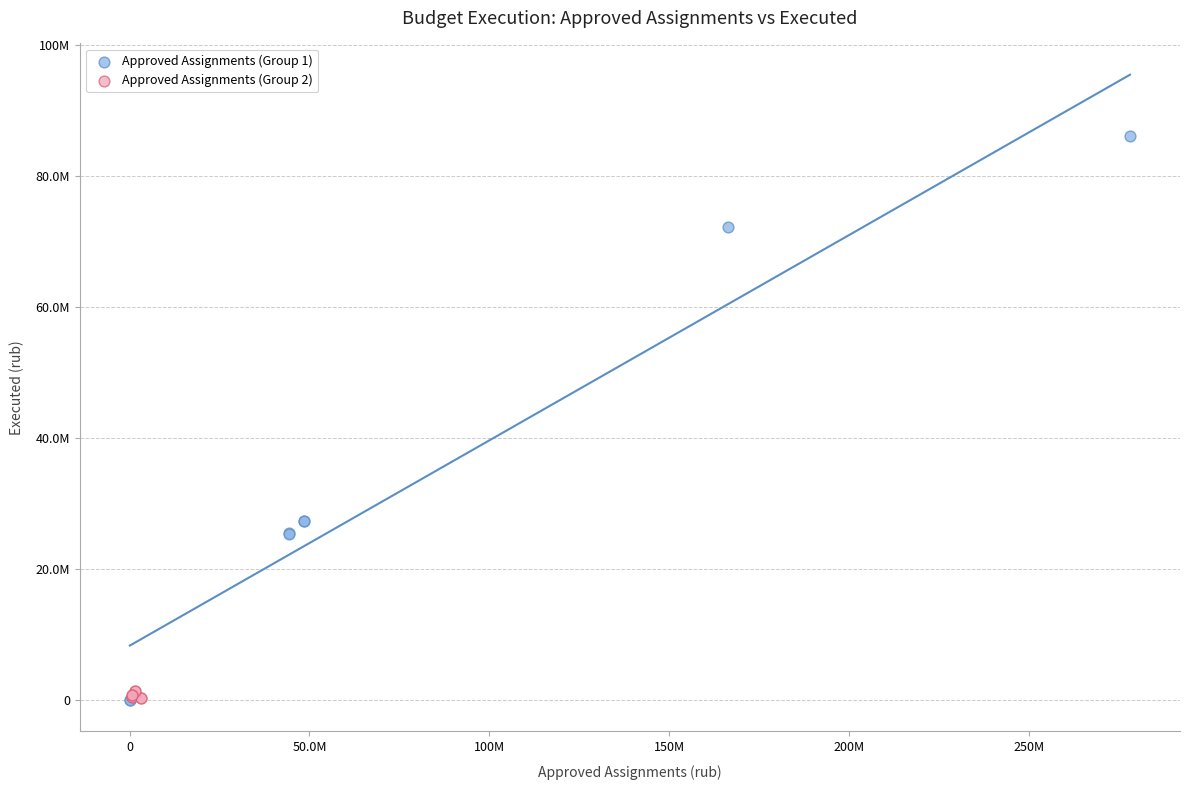

Which series has the widest spread of Y values?

Approved Assignments (Group 1)